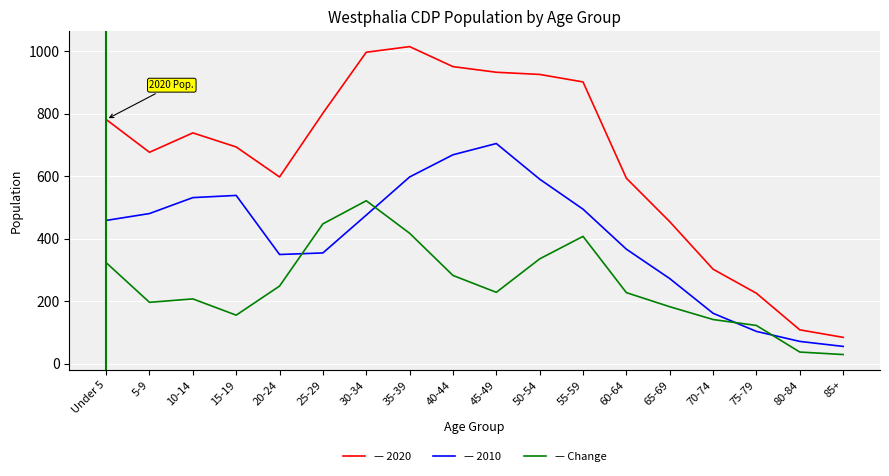

What is the greatest value displayed?

1014